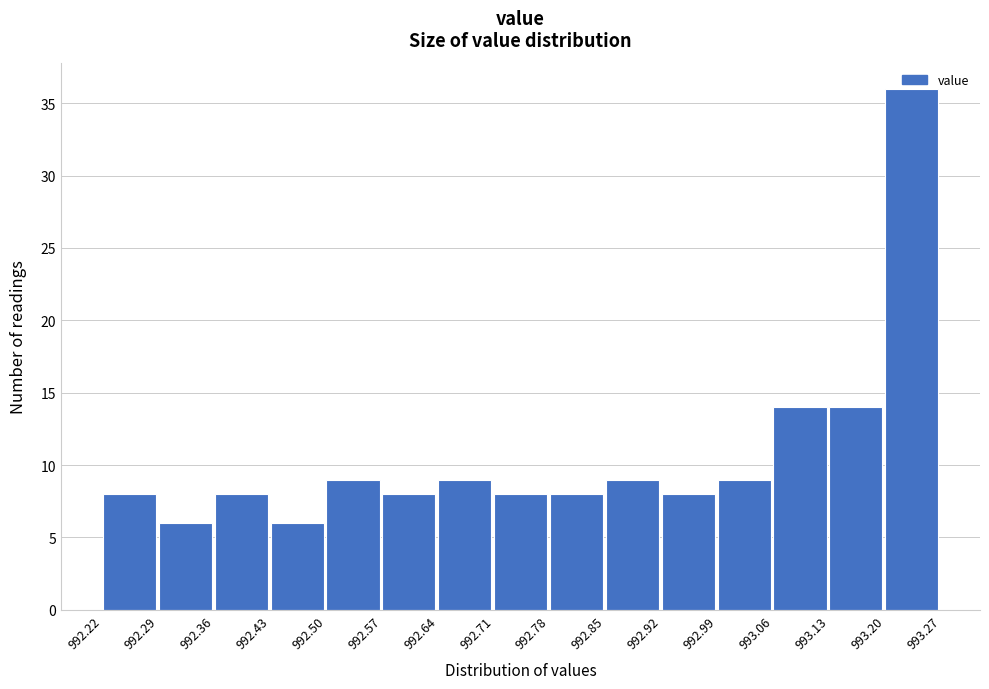

How tall is the bar that spans 992.92 to 992.99 on the x-axis? The values are not printed on the chart, so give them approximately, as read against the axis.

8